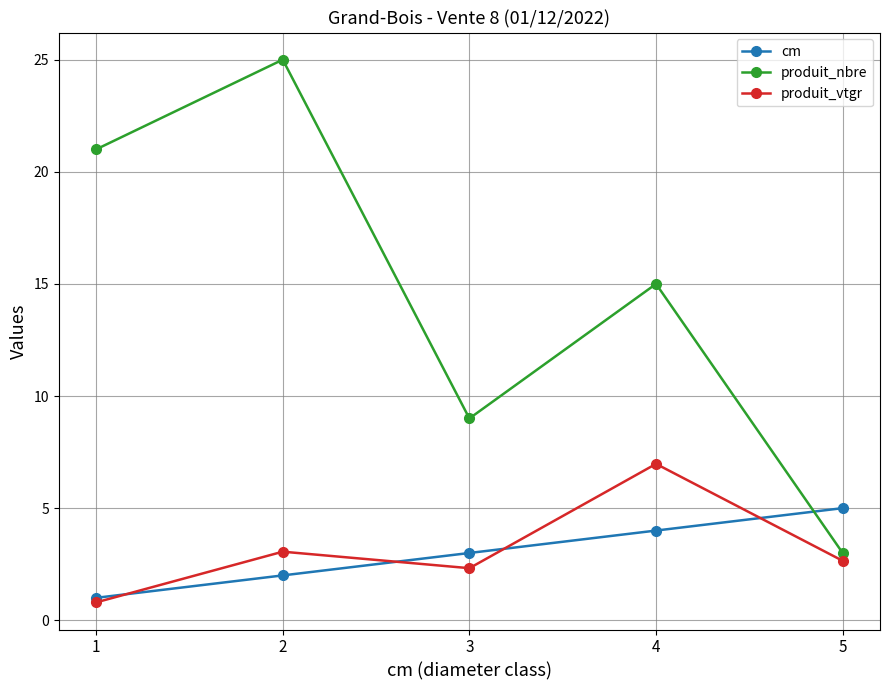

What is the difference between the maximum and minimum values in the produit_nbre series?

22.0